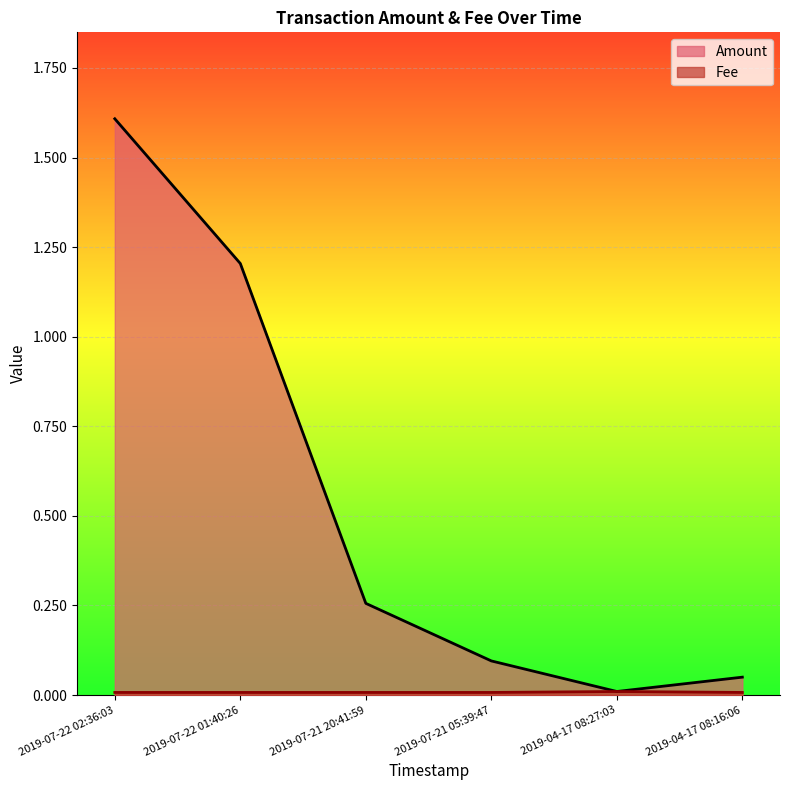

At which category does Fee reach its first local peak?

2019-04-17 08:27:03